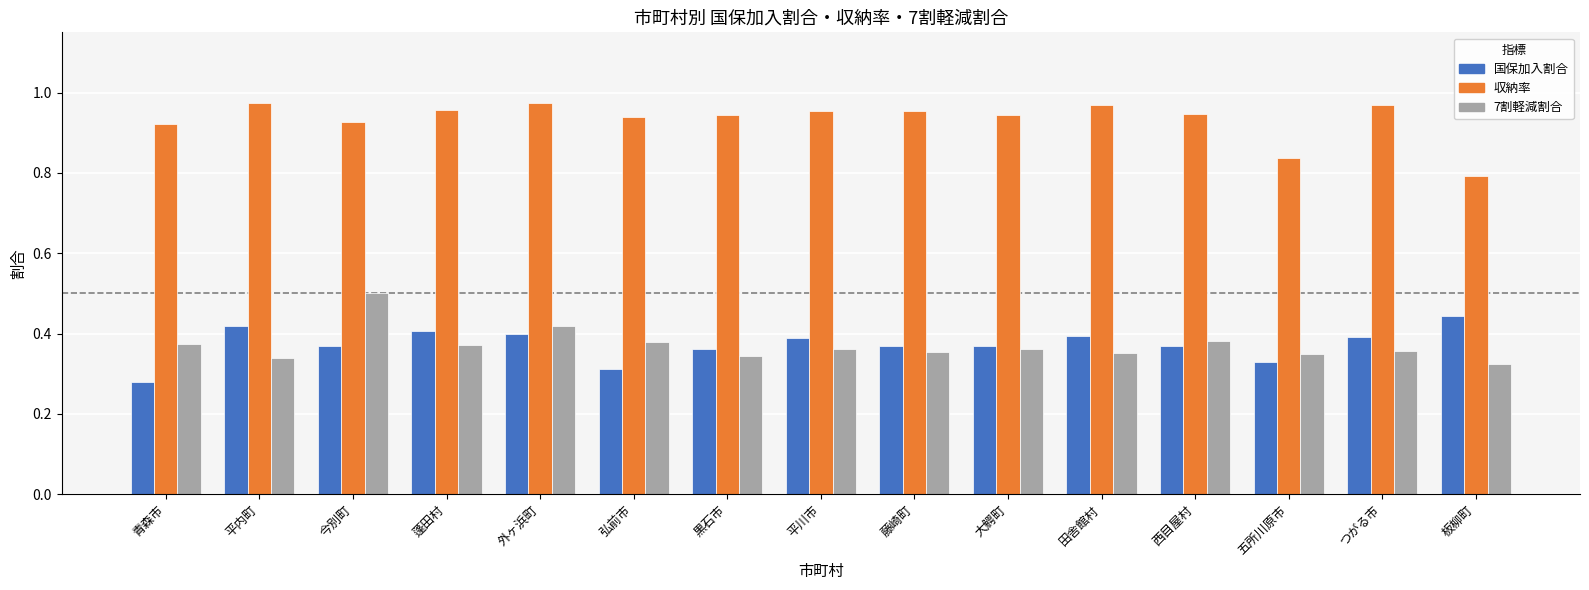

At which label does 収納率 reach its minimum?

板柳町